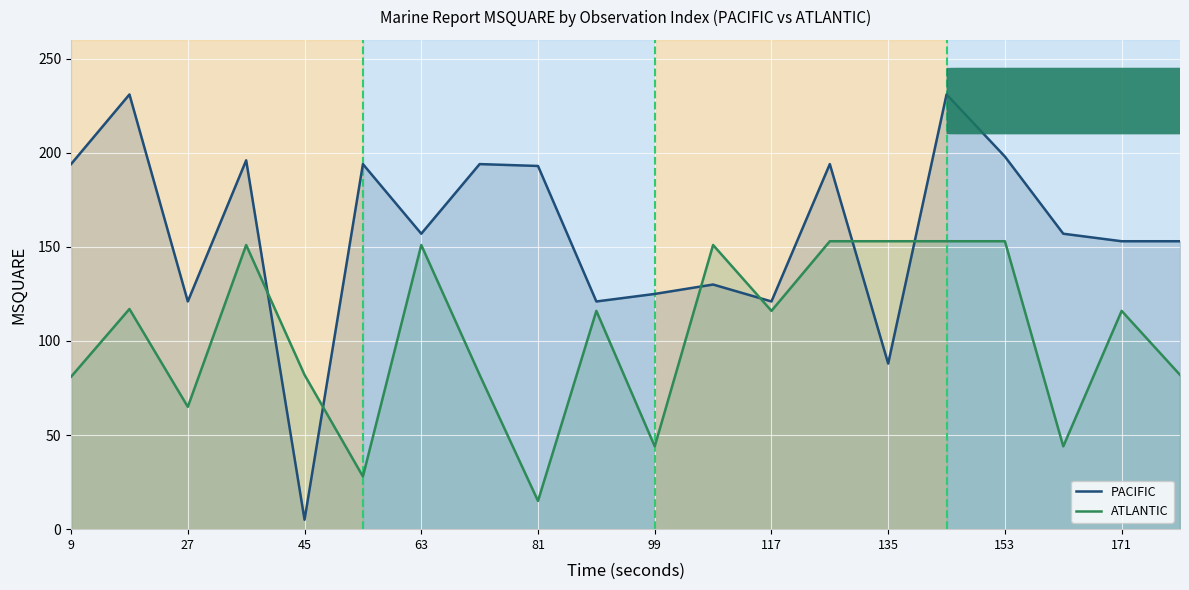

What is the minimum value for PACIFIC?

5